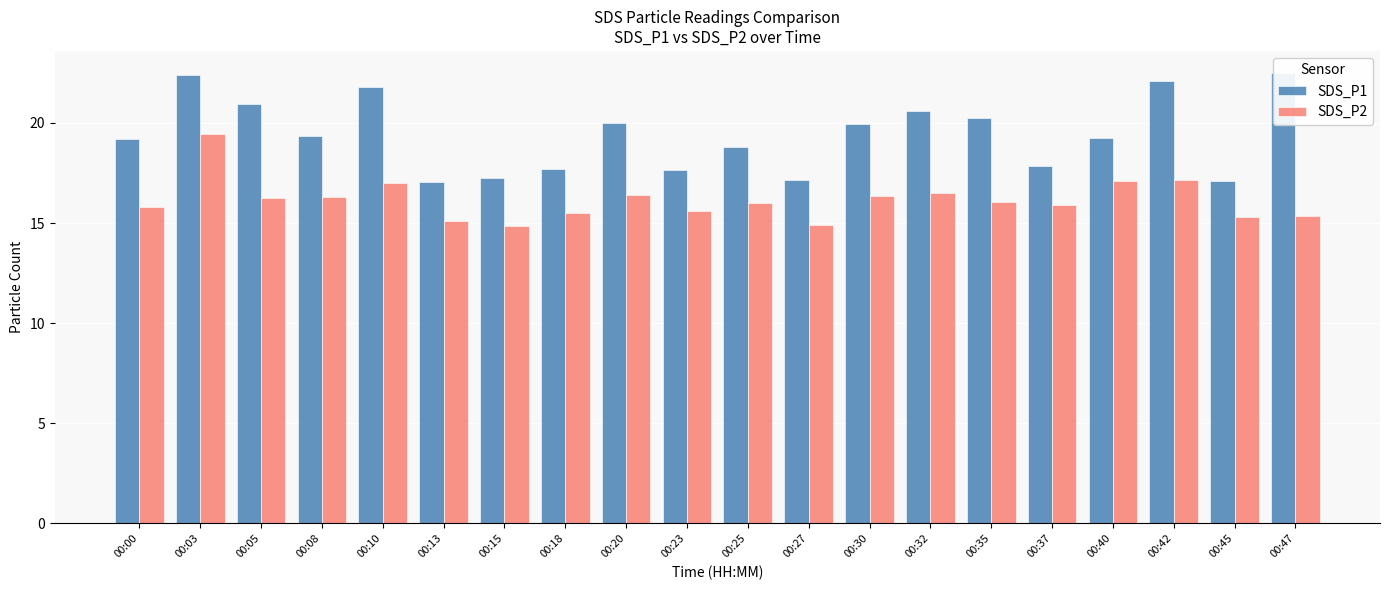

Reading left to right, transcribe all the data shown in this chart.

SDS_P1: 00:00=19.2	00:03=22.4	00:05=20.9	00:08=19.3	00:10=21.8	00:13=17.1	00:15=17.3	00:18=17.7	00:20=20.0	00:23=17.7	00:25=18.8	00:27=17.1	00:30=19.9	00:32=20.6	00:35=20.2	00:37=17.9	00:40=19.2	00:42=22.1	00:45=17.1	00:47=22.5
SDS_P2: 00:00=15.8	00:03=19.4	00:05=16.3	00:08=16.3	00:10=17.0	00:13=15.1	00:15=14.8	00:18=15.5	00:20=16.4	00:23=15.6	00:25=16.0	00:27=14.9	00:30=16.3	00:32=16.5	00:35=16.1	00:37=15.9	00:40=17.1	00:42=17.2	00:45=15.3	00:47=15.4